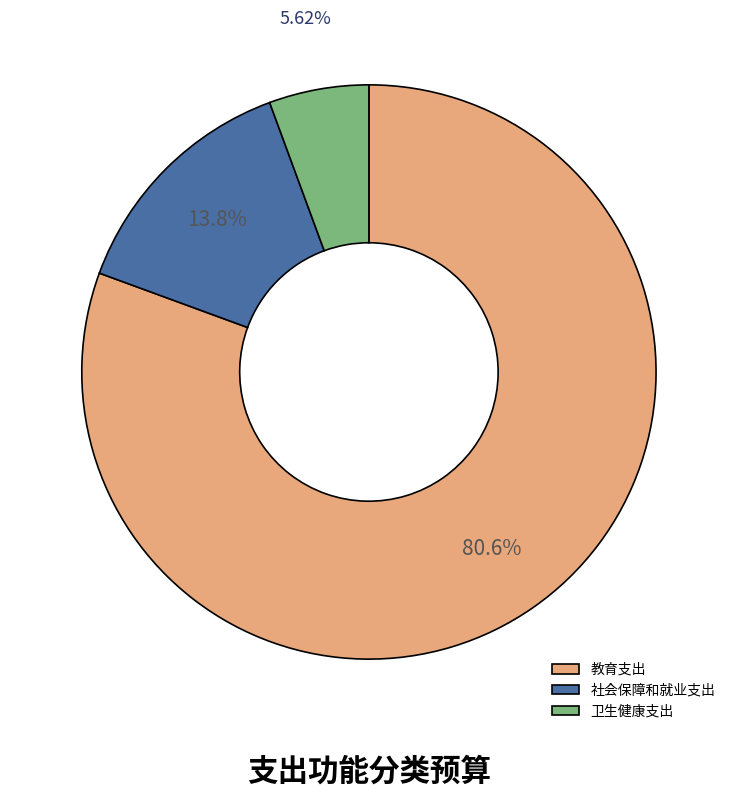

True or false: 社会保障和就业支出 accounts for 14% of the total.

True